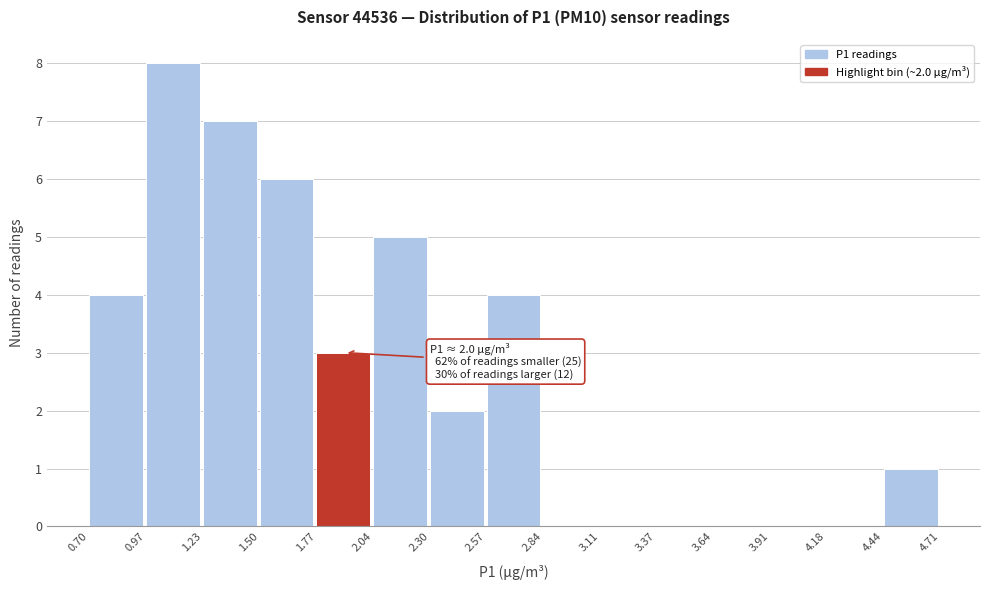

Over which range of the x-axis is the bar tallest?

0.97 to 1.23